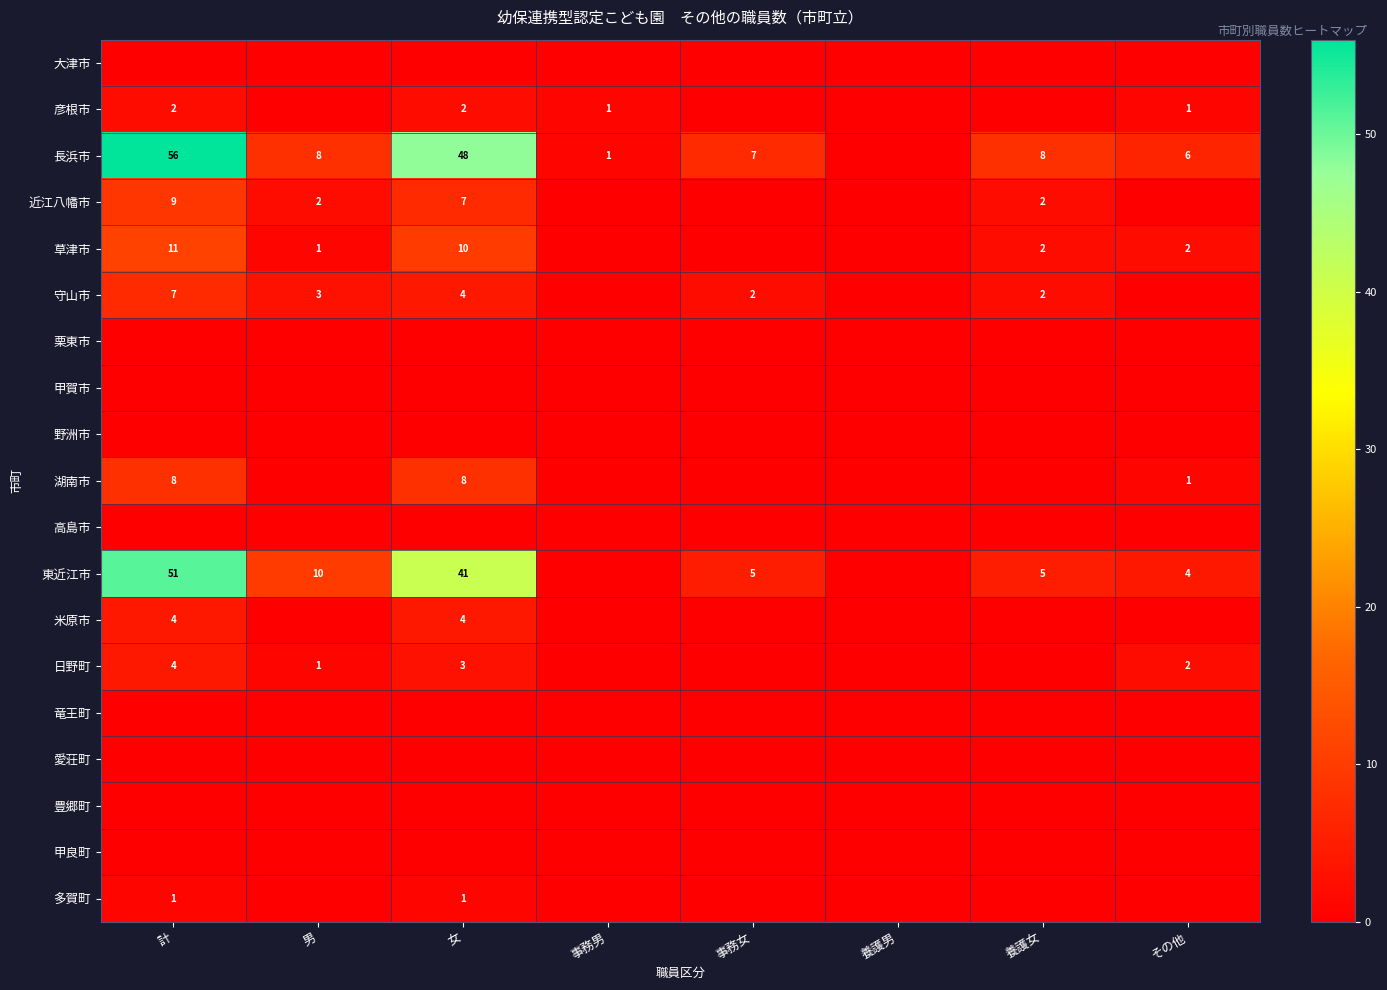

Is the value of 長浜市 at 女 greater than the value of 彦根市 at 事務男?

Yes